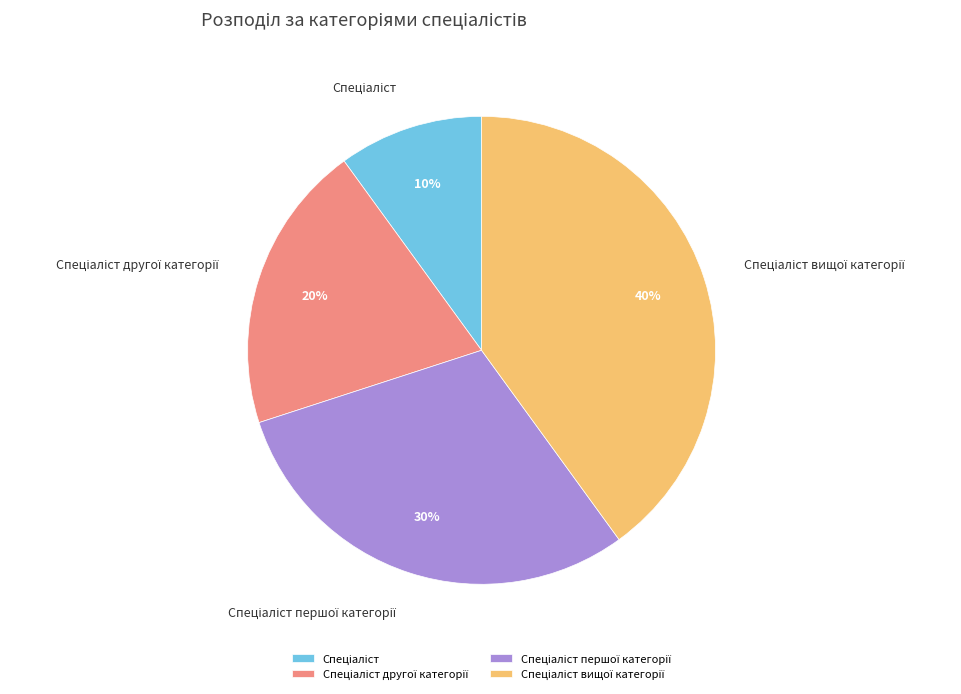

Does any single category account for the majority?

No